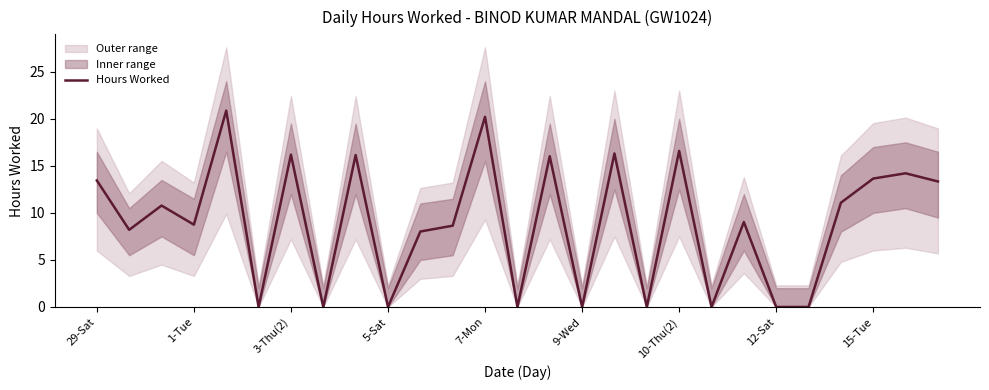

At which label does the data first exceed 9?

29-Sat